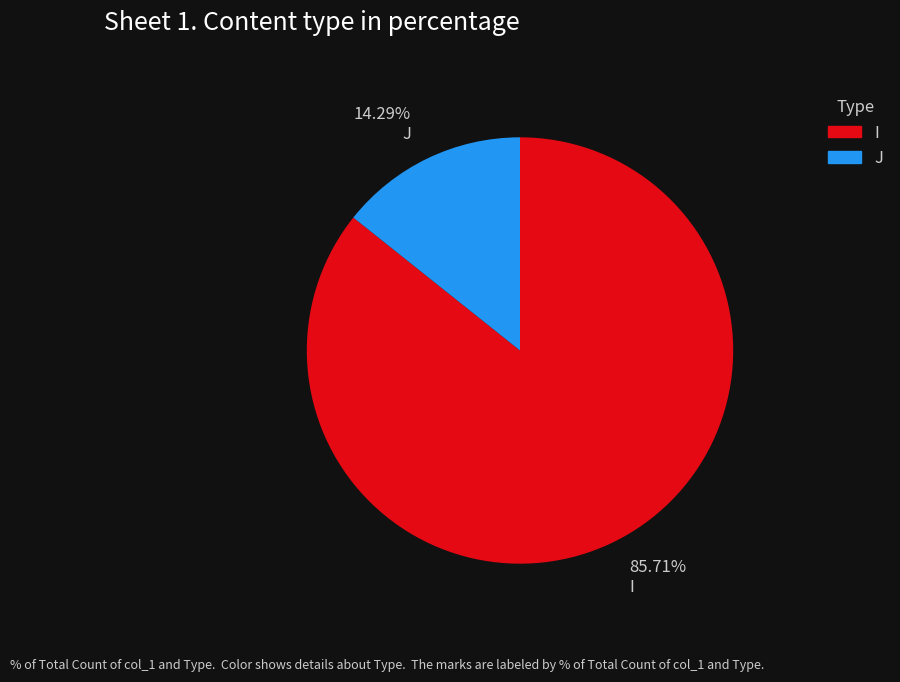

True or false: J accounts for 4% of the total.

False